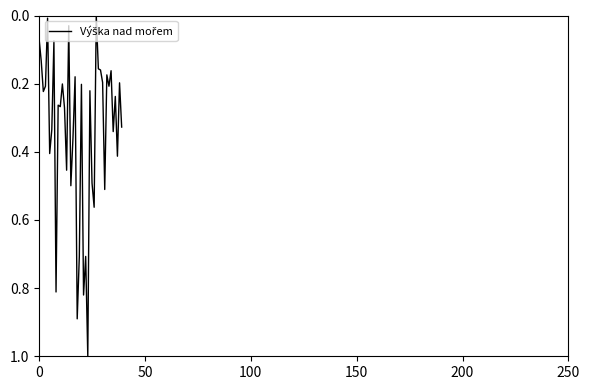

What is the maximum value shown in the chart?

1.0